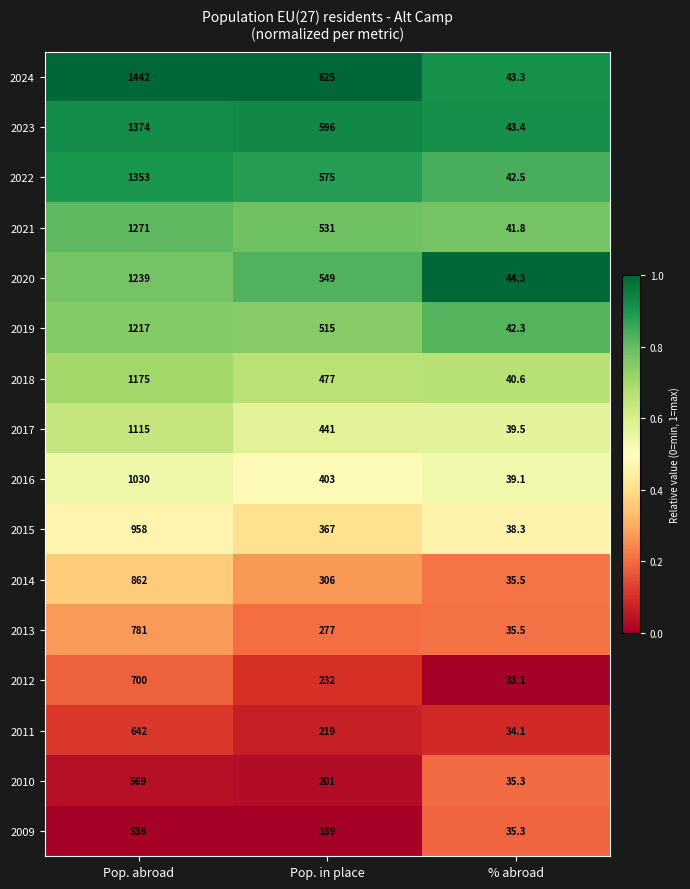

Which series has the largest total across all categories?

2024